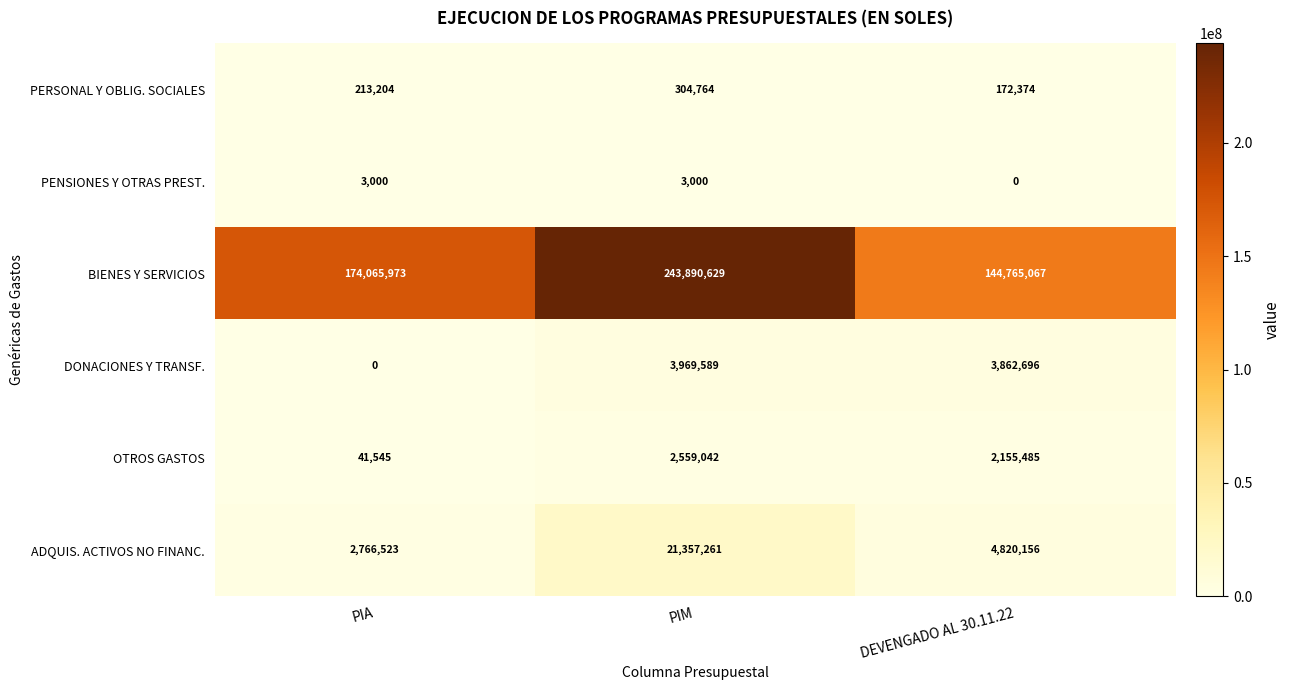

Which label corresponds to the largest value in the chart?

PIM